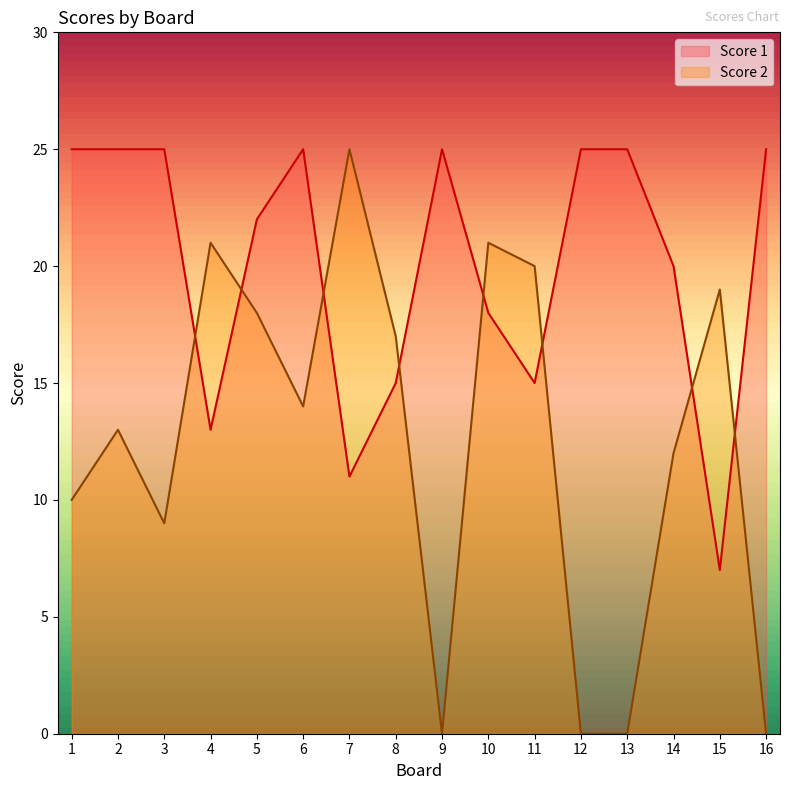

How many interior local valleys does the Score 2 series have?

3